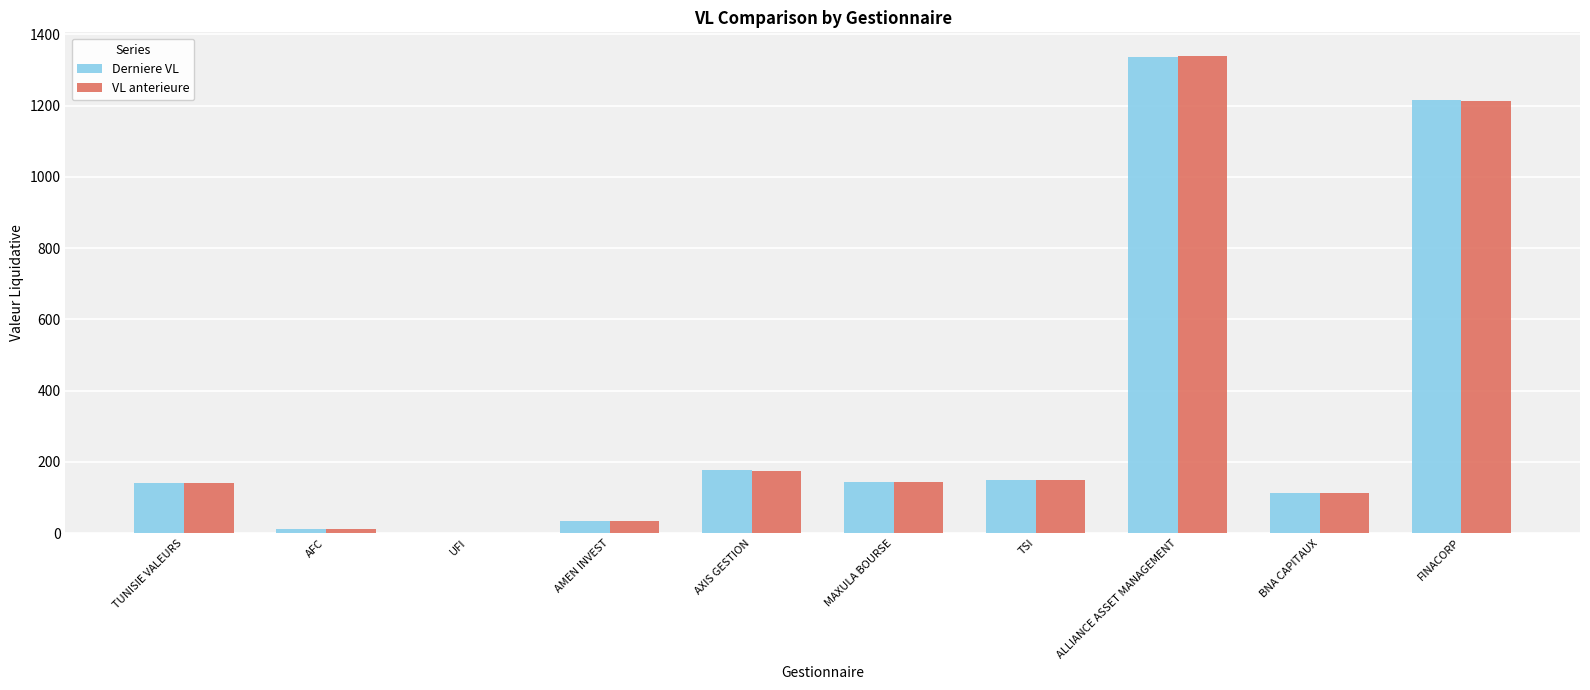

At which category is the sum across all series the highest?

ALLIANCE ASSET MANAGEMENT